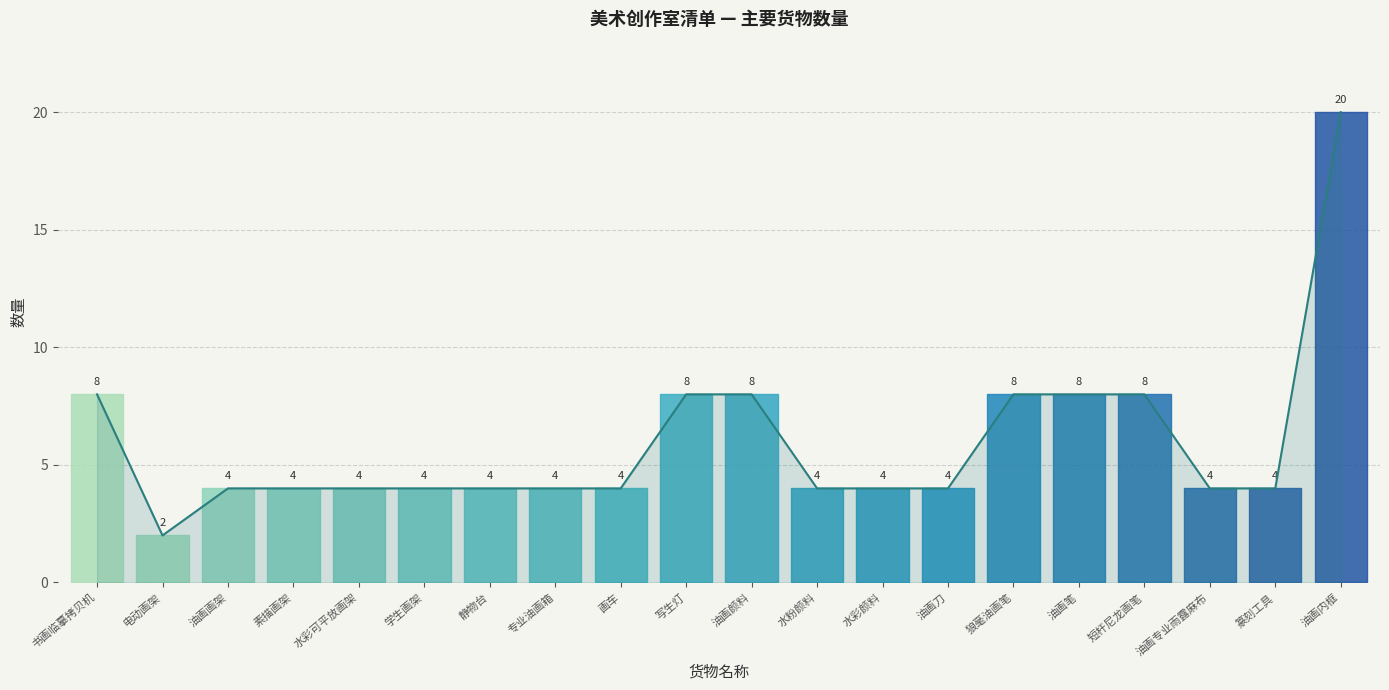

Reading left to right, what are all the values shown in this chart?

书画临摹拷贝机=8	电动画架=2	油画画架=4	素描画架=4	水彩可平放画架=4	学生画架=4	静物台=4	专业油画箱=4	画车=4	写生灯=8	油画颜料=8	水粉颜料=4	水彩颜料=4	油画刀=4	狼毫油画笔=8	油画笔=8	短杆尼龙画笔=8	油画专业雨露麻布=4	篆刻工具=4	油画内框=20